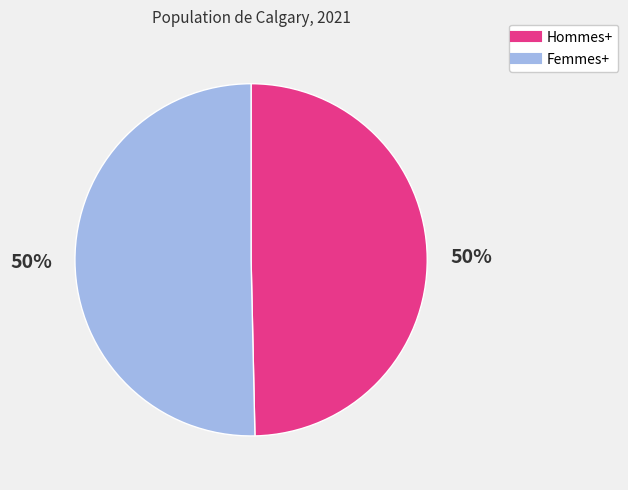

The Femmes+ slice represents 58% of the pie. True or false?

False